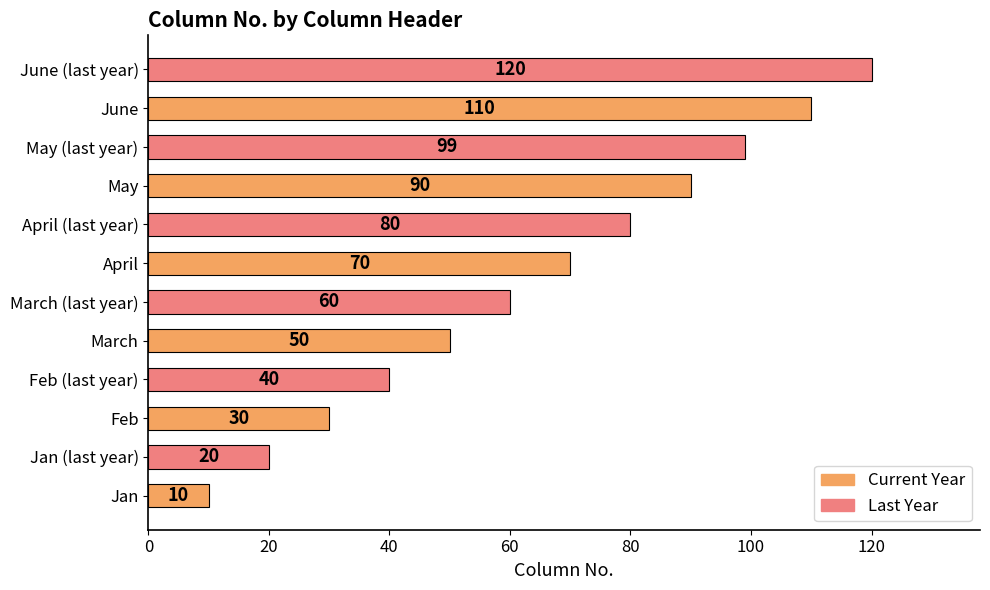

What is the minimum value shown in the chart?

10